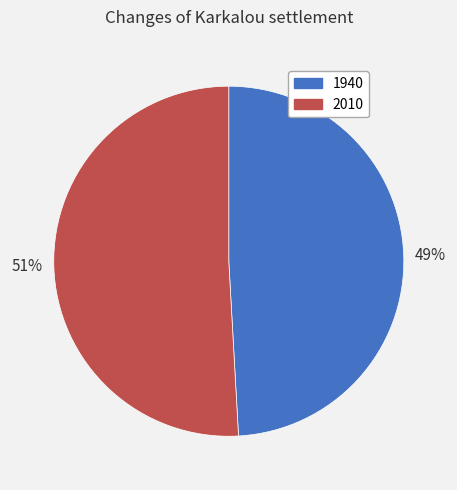

Rank the categories by value from lowest to highest.

1940, 2010